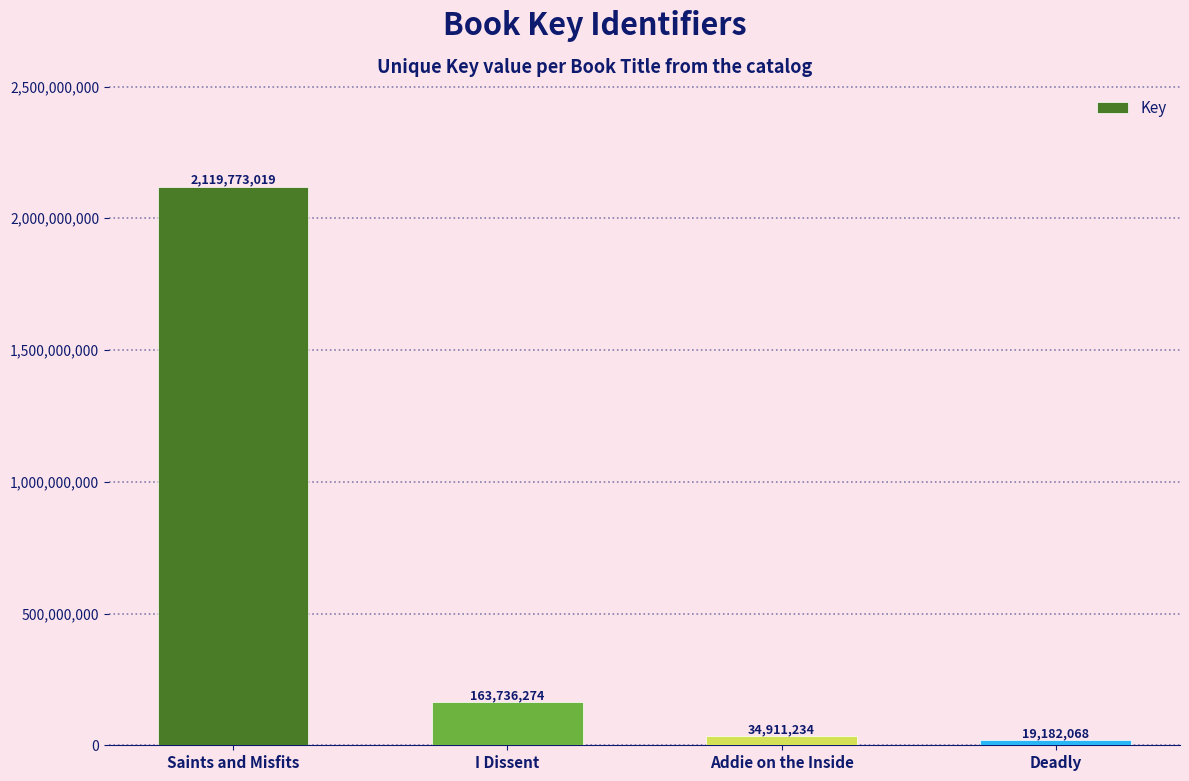

Count the number of data series in this chart.

1